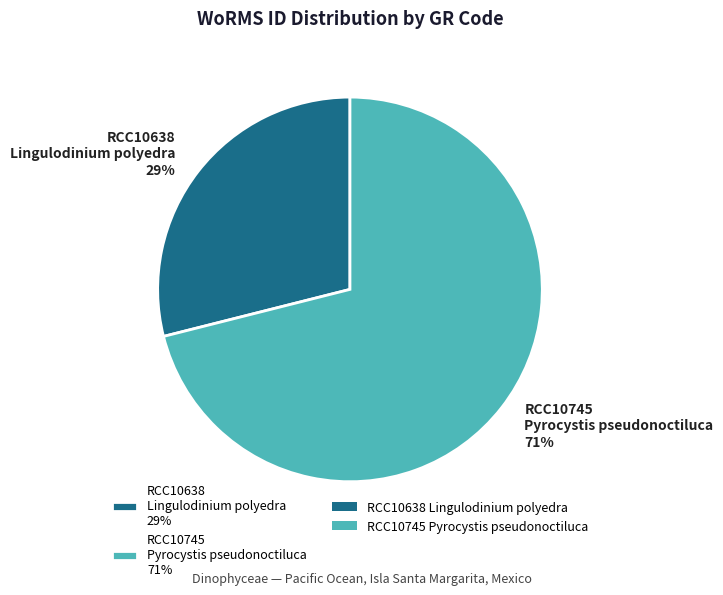

Is there any slice that represents more than half of the pie?

Yes